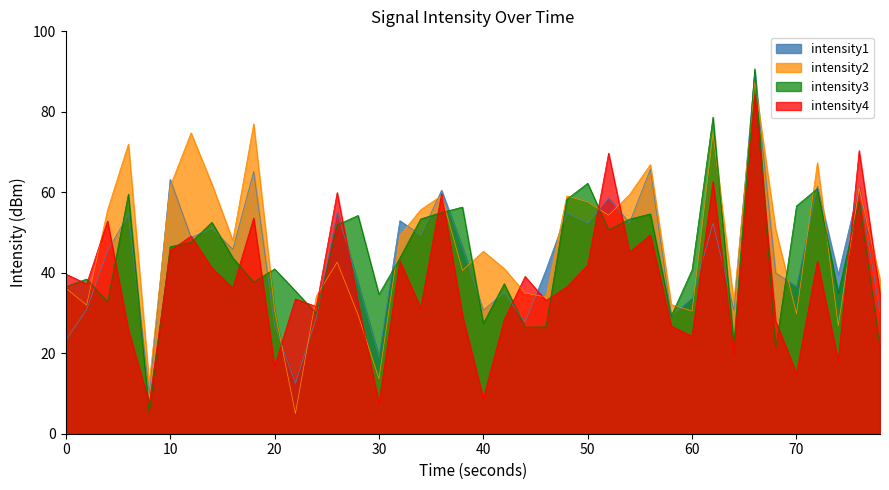

What is the maximum value shown in the chart?

90.7